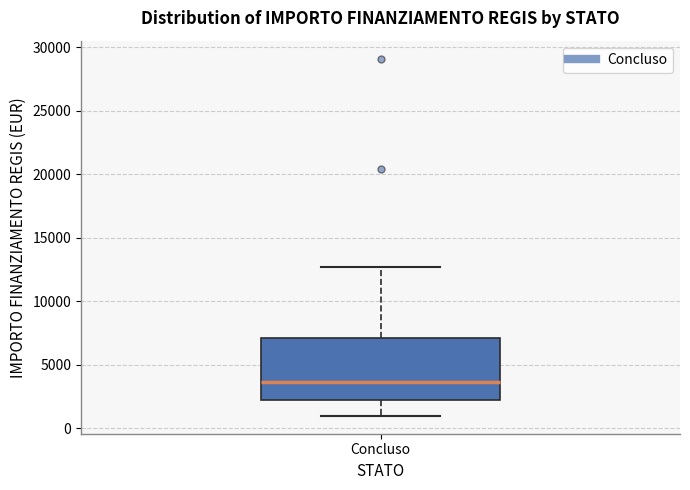

Where is the lower edge of the box for Concluso on the y-axis? The values are not printed on the chart, so give them approximately, as read against the axis.

2000